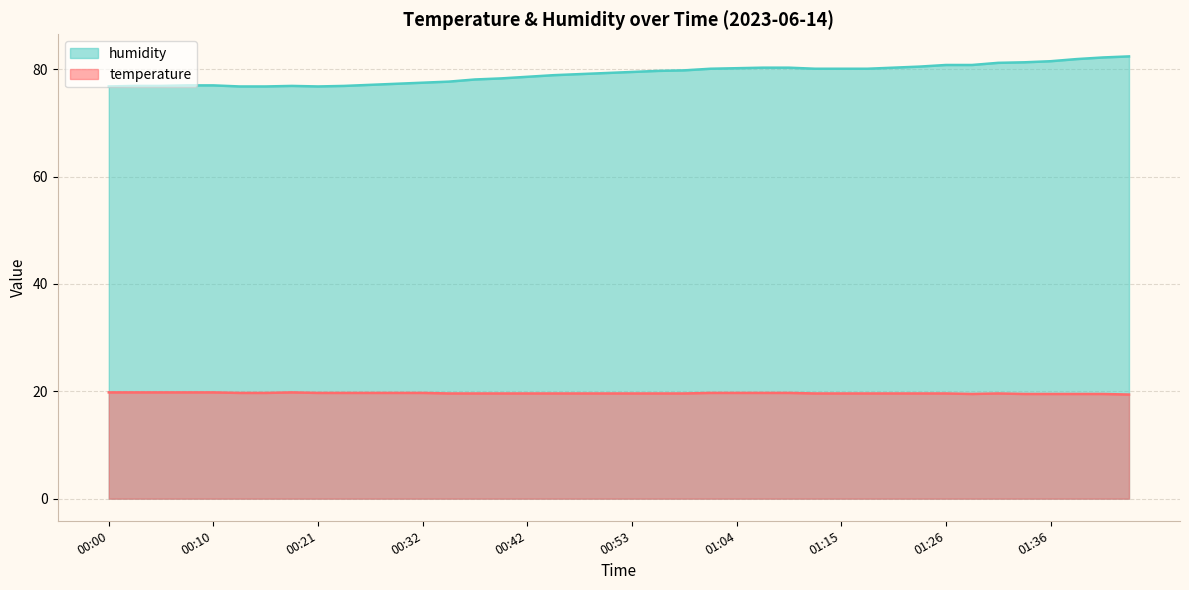

What is the value of the humidity point at the 24th from the left?

80.1